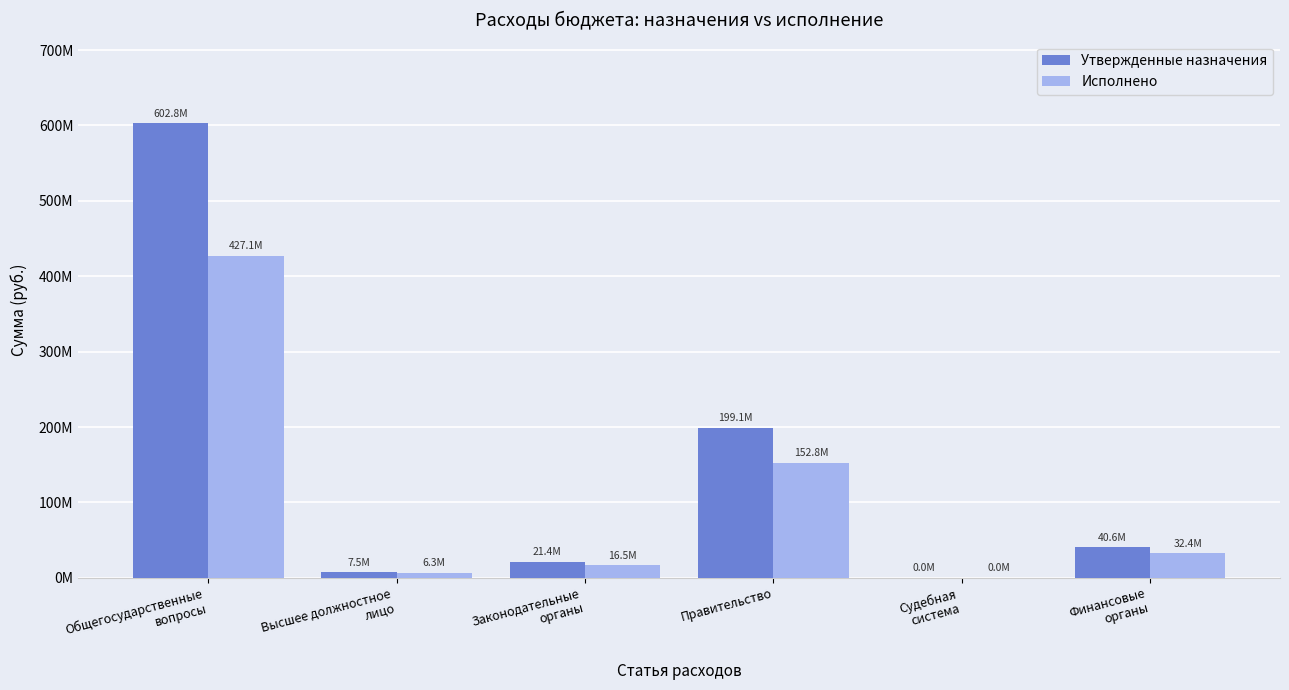

What is the sum of the Исполнено values at Законодательные
органы and Судебная
система?

16484158.2